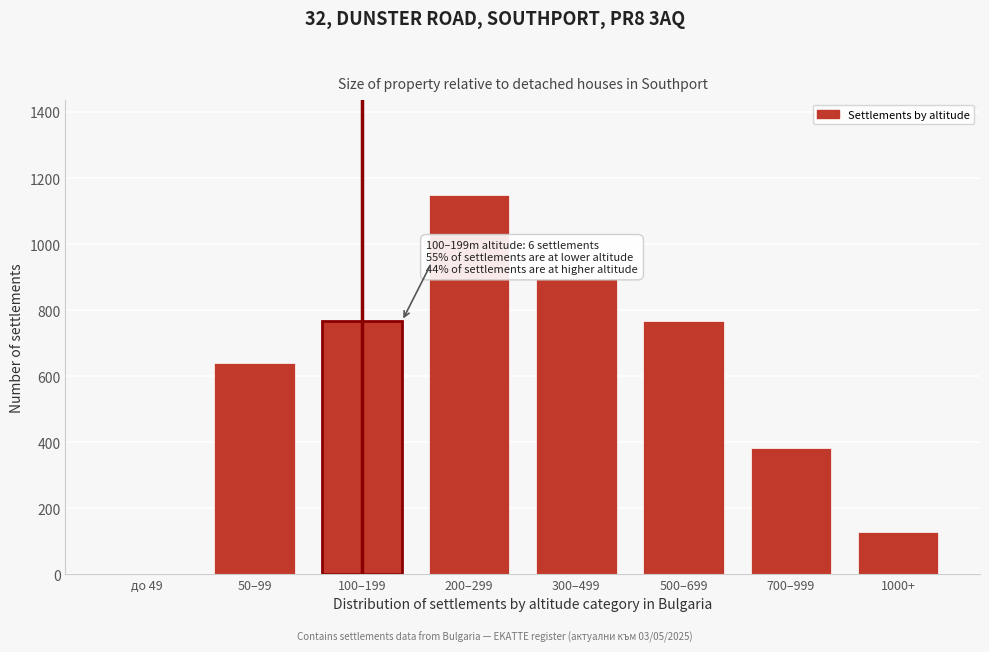

Reading left to right, extract all data points from this chart.

до 49=0.0	50–99=638.9	100–199=766.7	200–299=1150.0	300–499=894.4	500–699=766.7	700–999=383.3	1000+=127.8